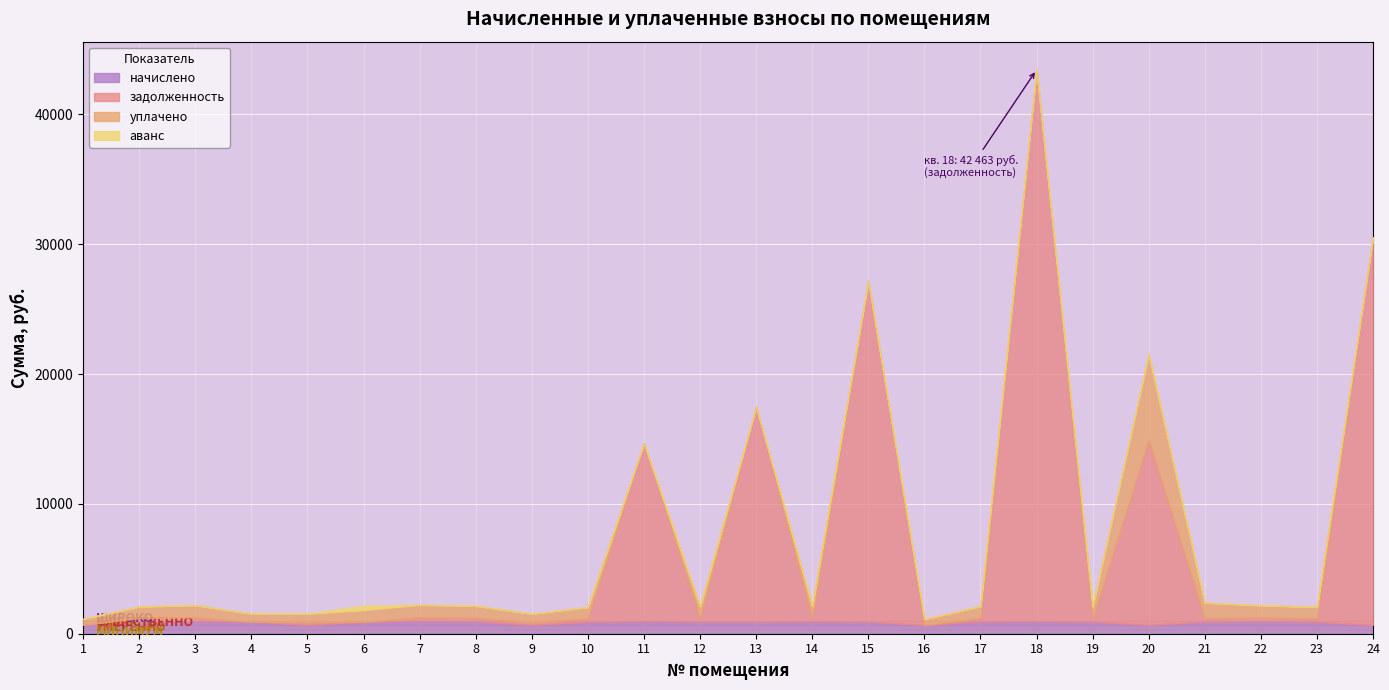

What value does the задолженность series have at 18?

42462.8